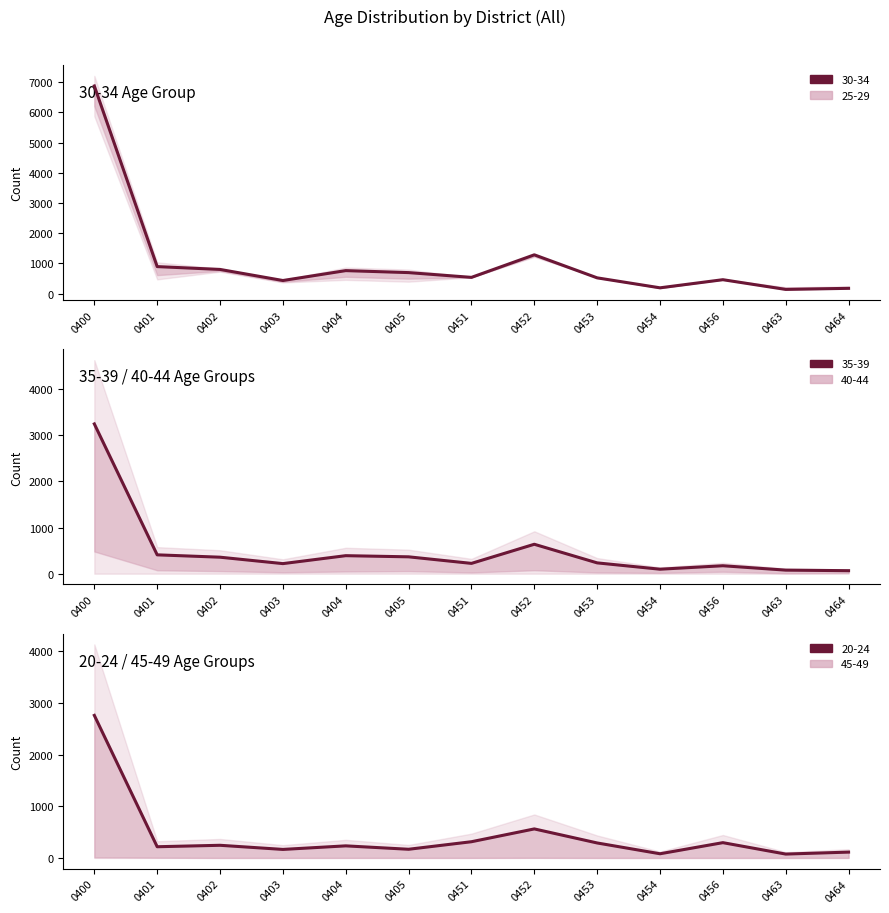

How many values in the 40-44 series exceed 536?

6